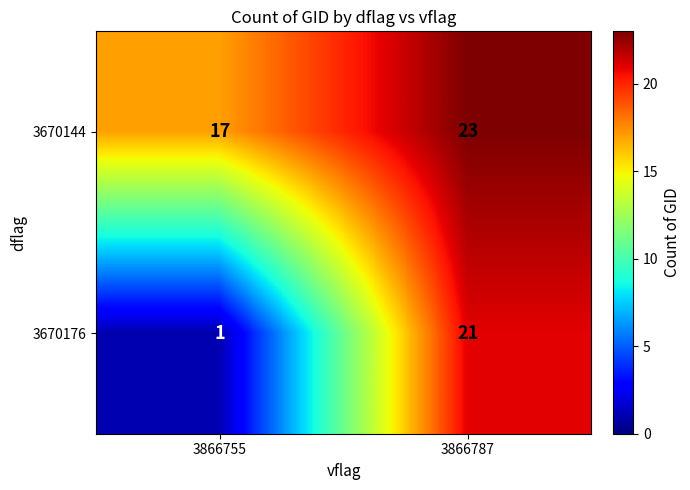

How many series are shown in this chart?

2